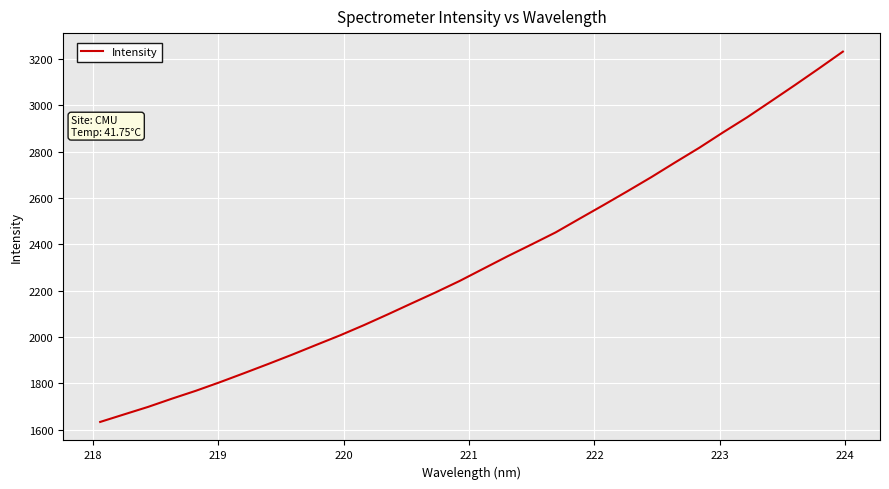

What is the maximum value shown in the chart?

3231.9